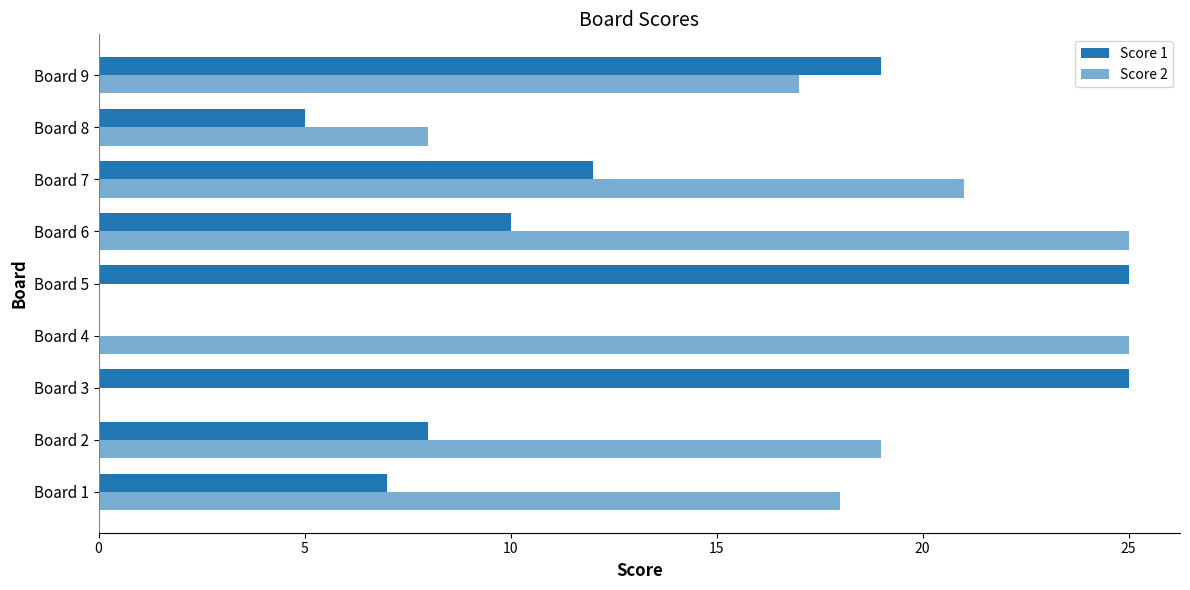

How many series are shown in this chart?

2